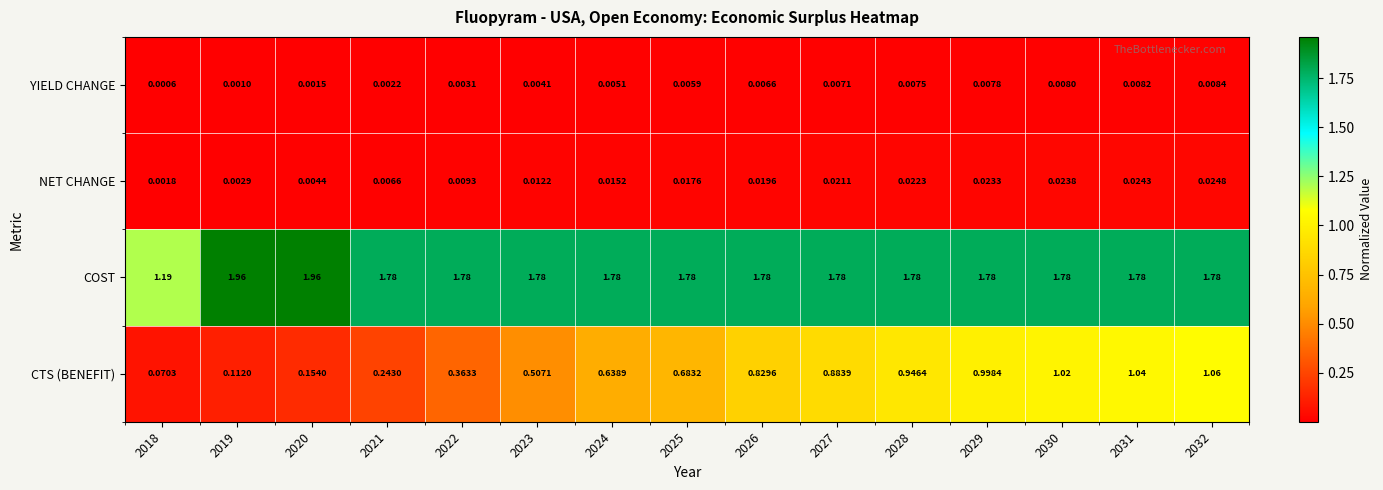

Which series has the widest spread of values?

CTS (BENEFIT)